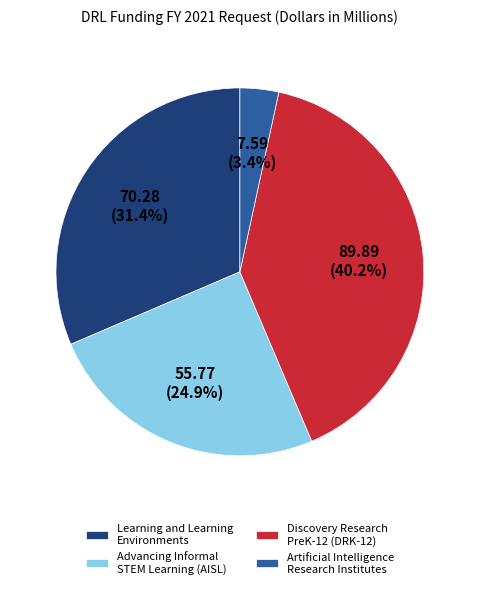

How many slices are in this pie chart?

4